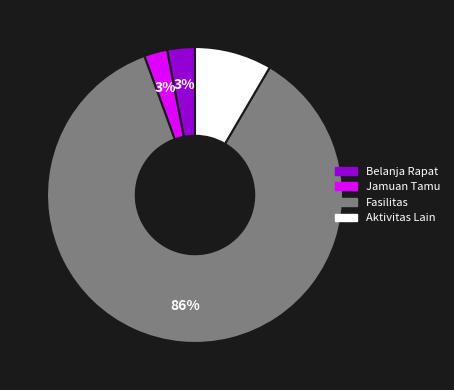

To the nearest percent, what is the average slice percentage?

25%